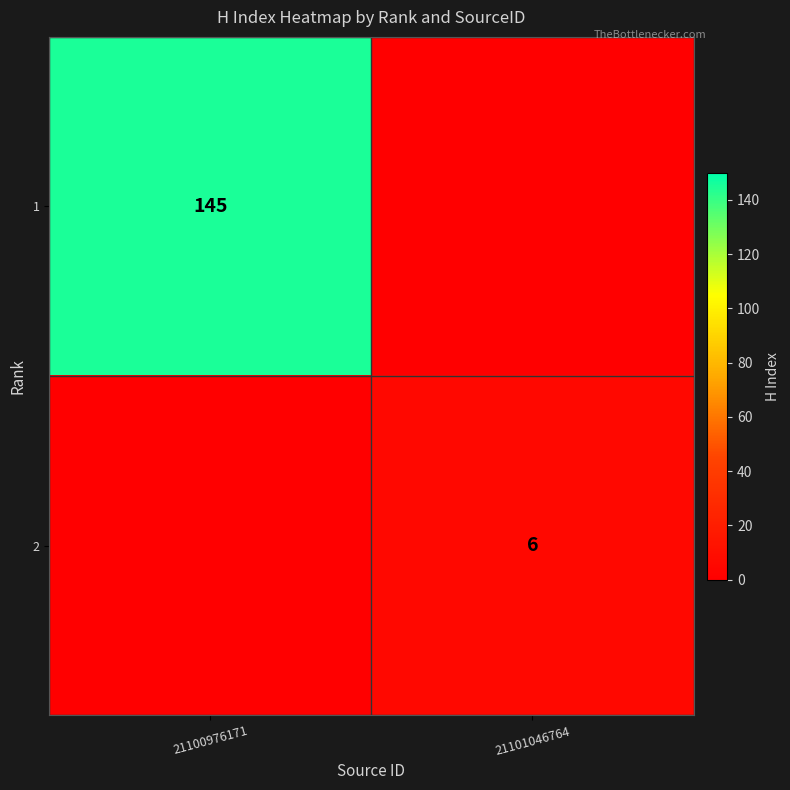

True or false: 1 has a value of 145 at 21100976171.

True